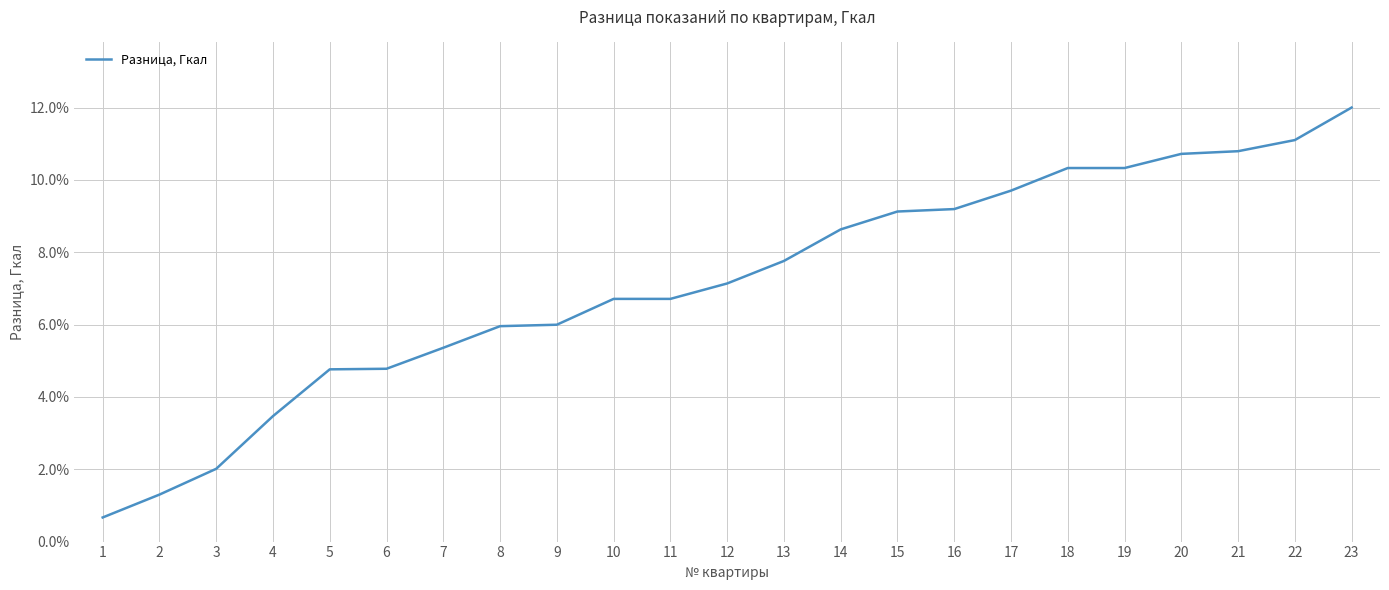

Read the value at 4.

3.5